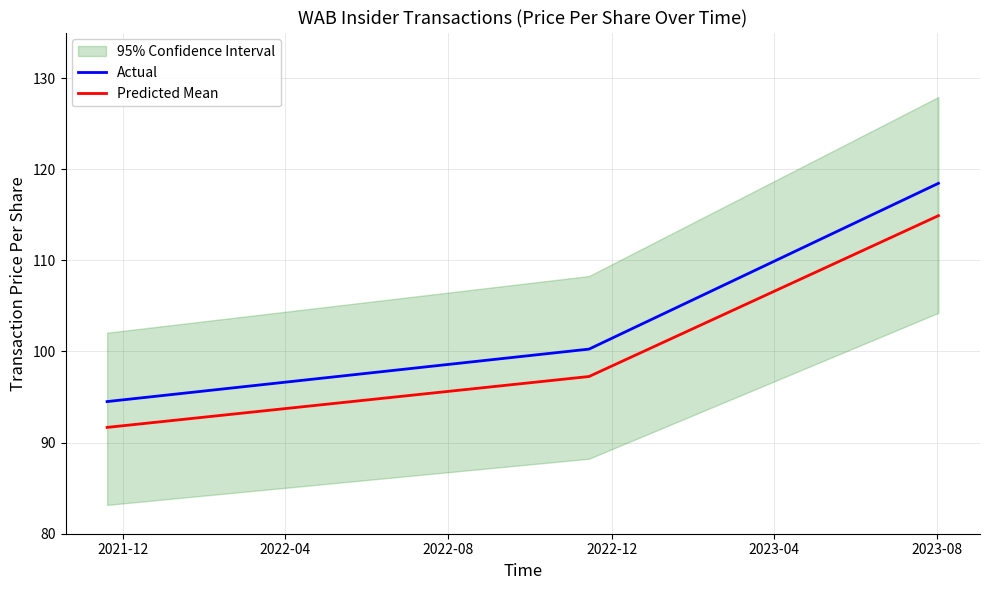

What is the lowest value of the Predicted Mean series?

91.7